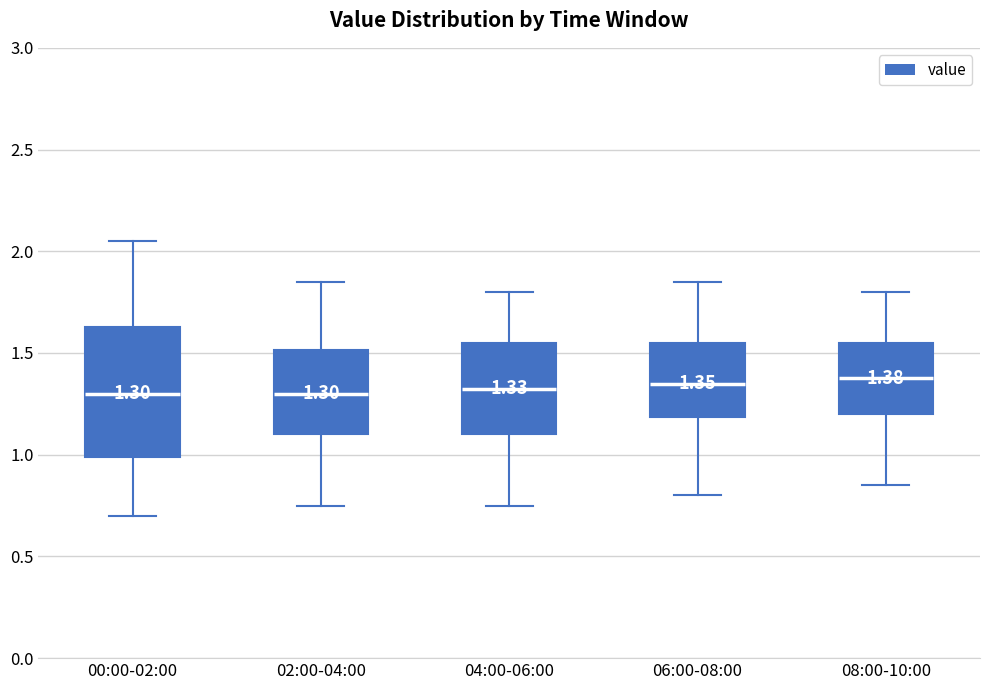

Which box is the tallest, from its lower edge to its upper edge?

00:00-02:00